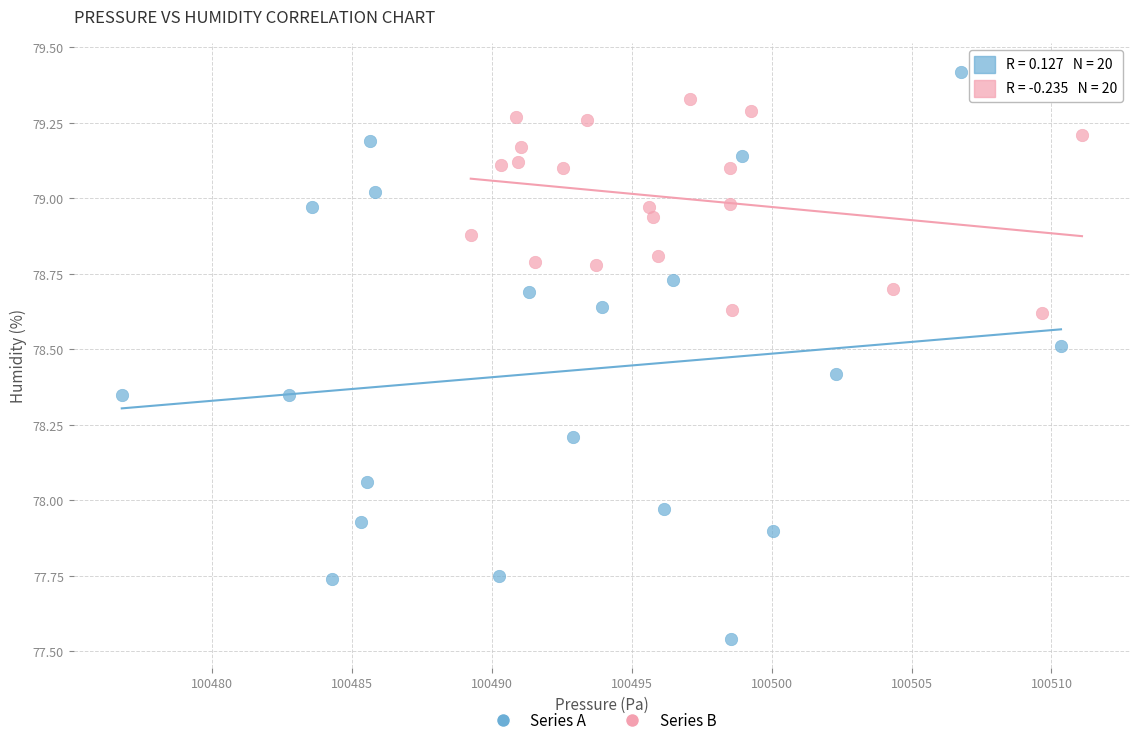

Which series has the widest spread of Y values?

Series A